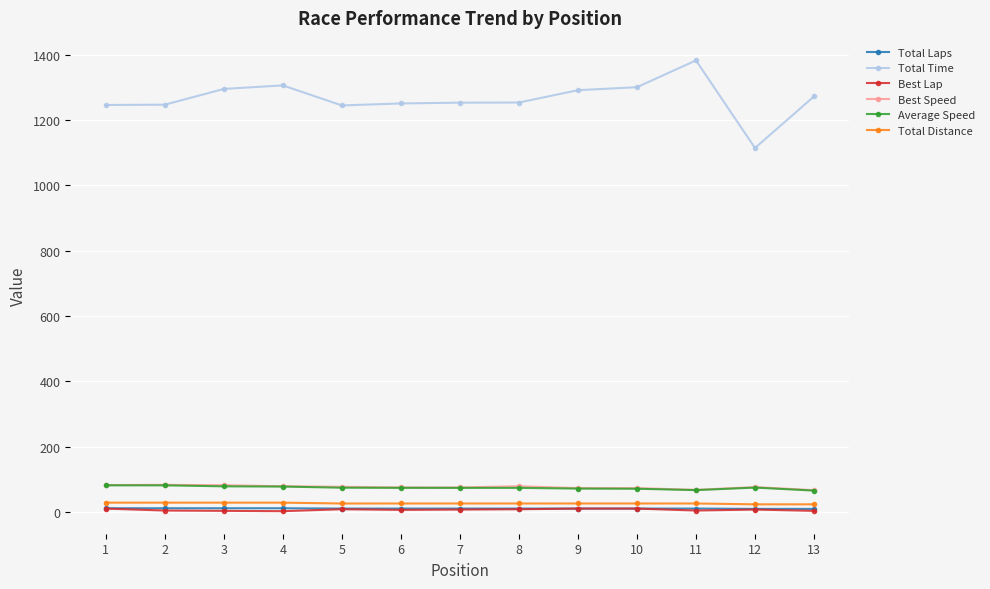

What is the greatest value displayed?

1383.2